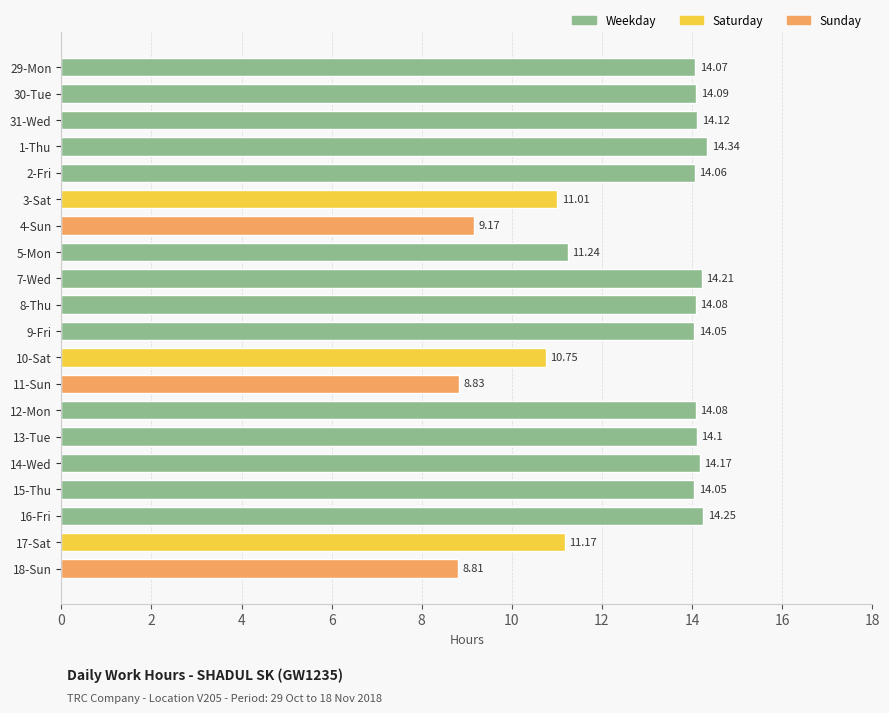

What is the difference between the second highest and second lowest values?

5.4